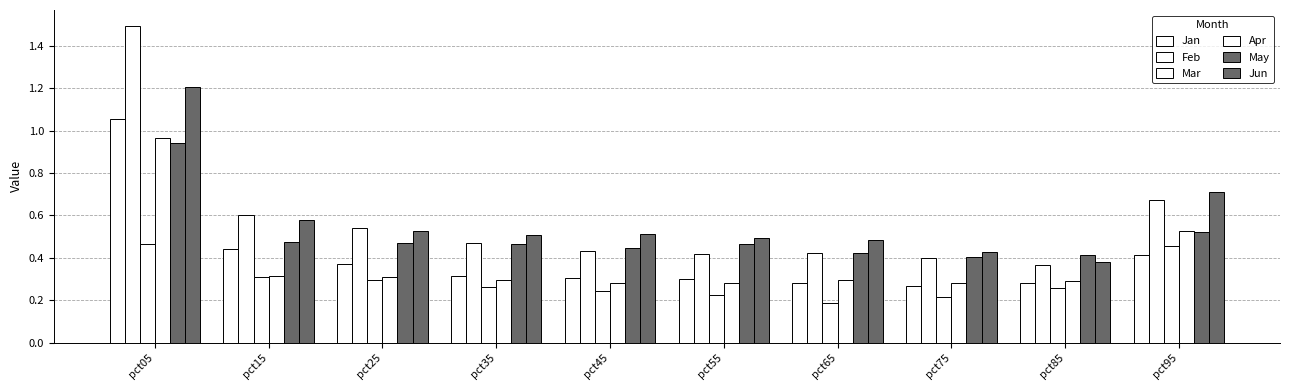

How many distinct data groups are displayed?

6